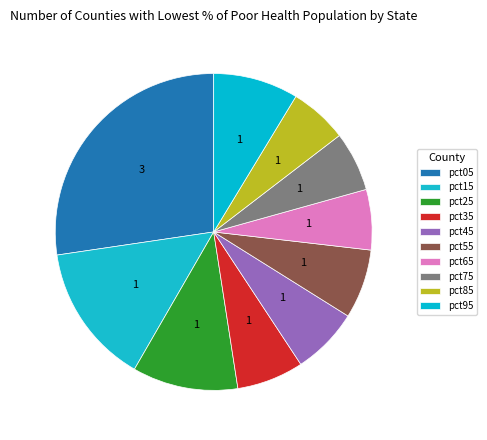

How many segments does this pie chart have?

10